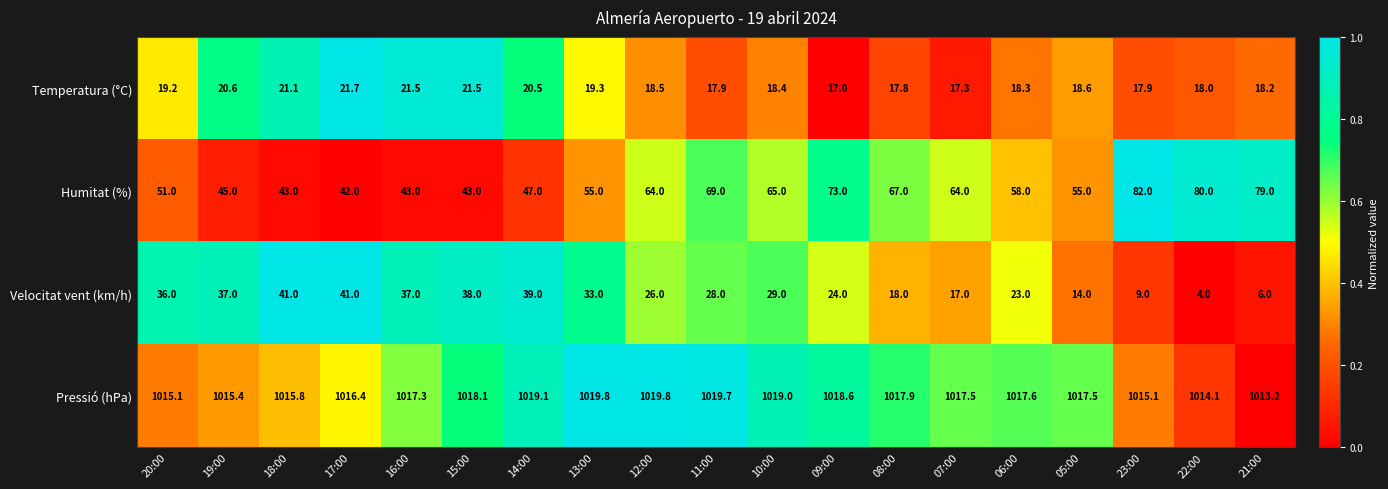

Between 19:00 and 22:00, which series saw the biggest shift?

Humitat (%)